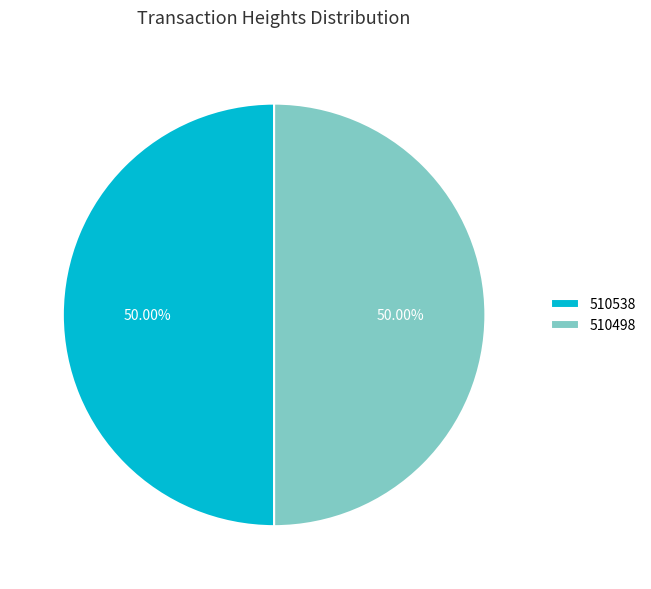

To the nearest percent, what percentage of the pie is 510498?

50%